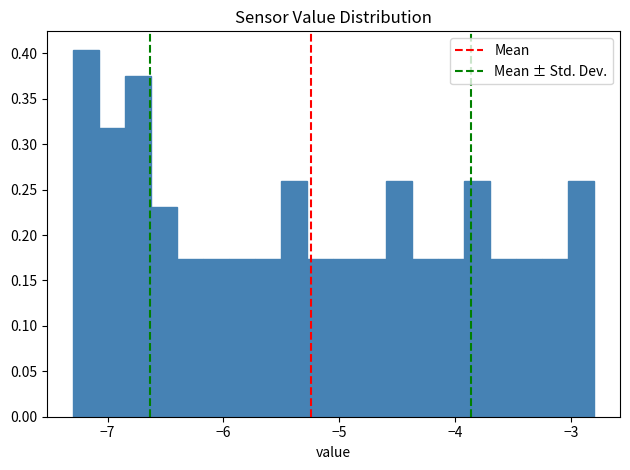

Read against the x-axis, roughly where is the centre of the tallest bar?

-7.2